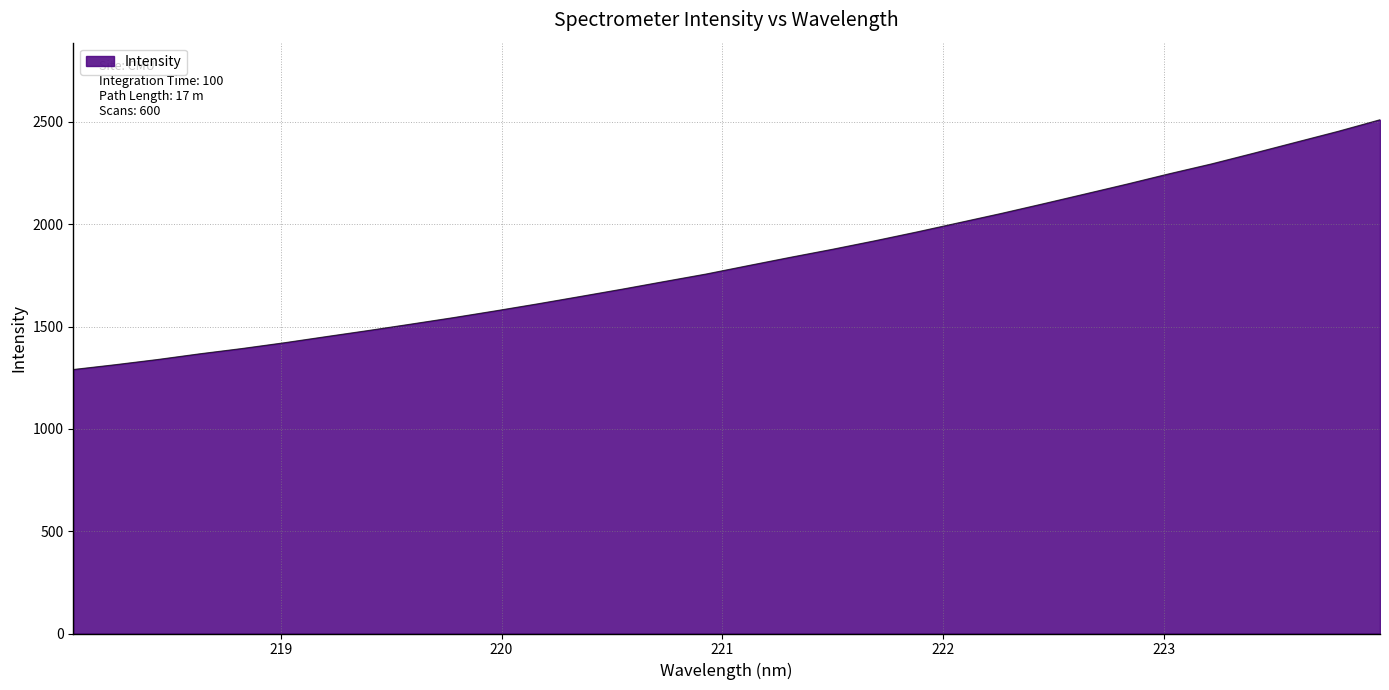

What is the difference between the maximum and minimum values?

1220.6